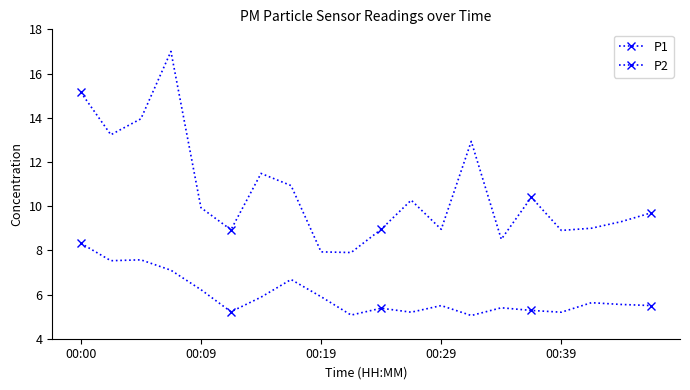

Does the chart display data point markers on the line(s)?

Yes